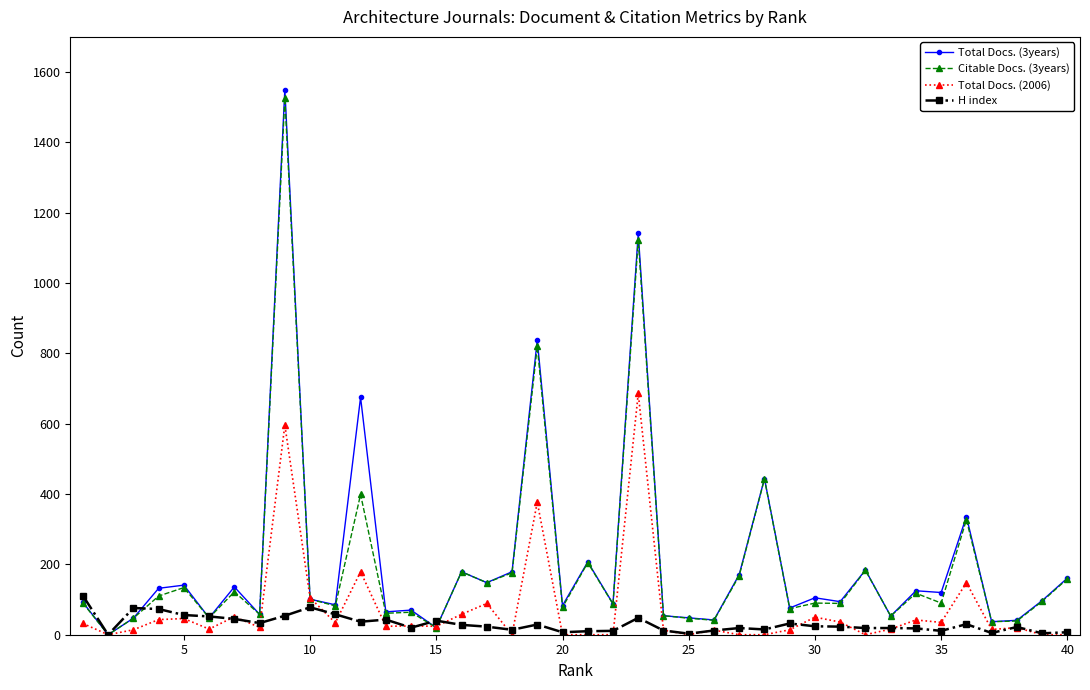

At how many categories does at least one series exceed 577?

4